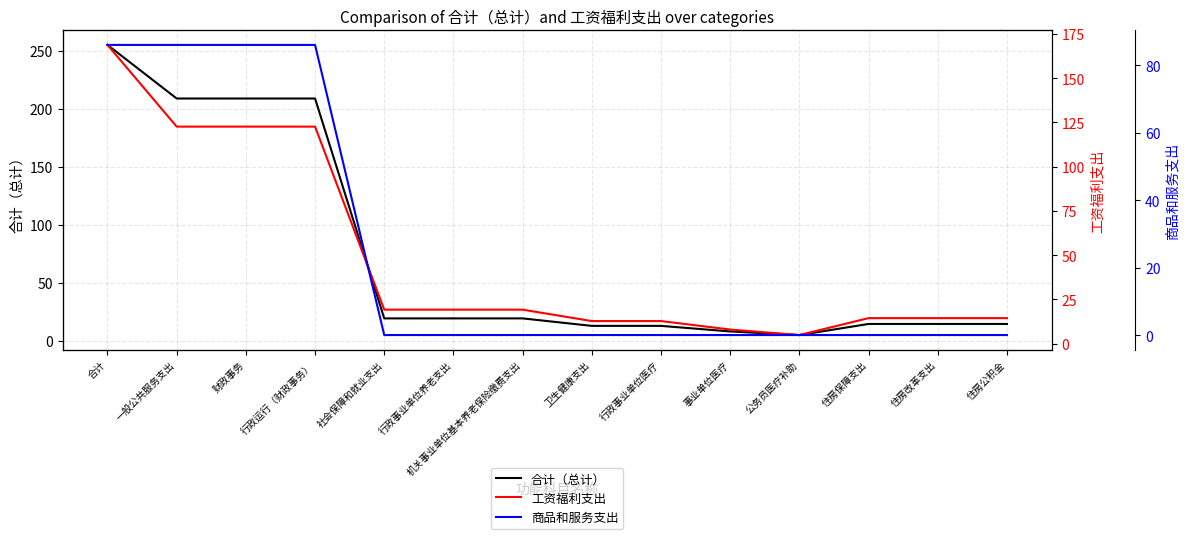

How many values in the 工资福利支出 series are below 19?

7